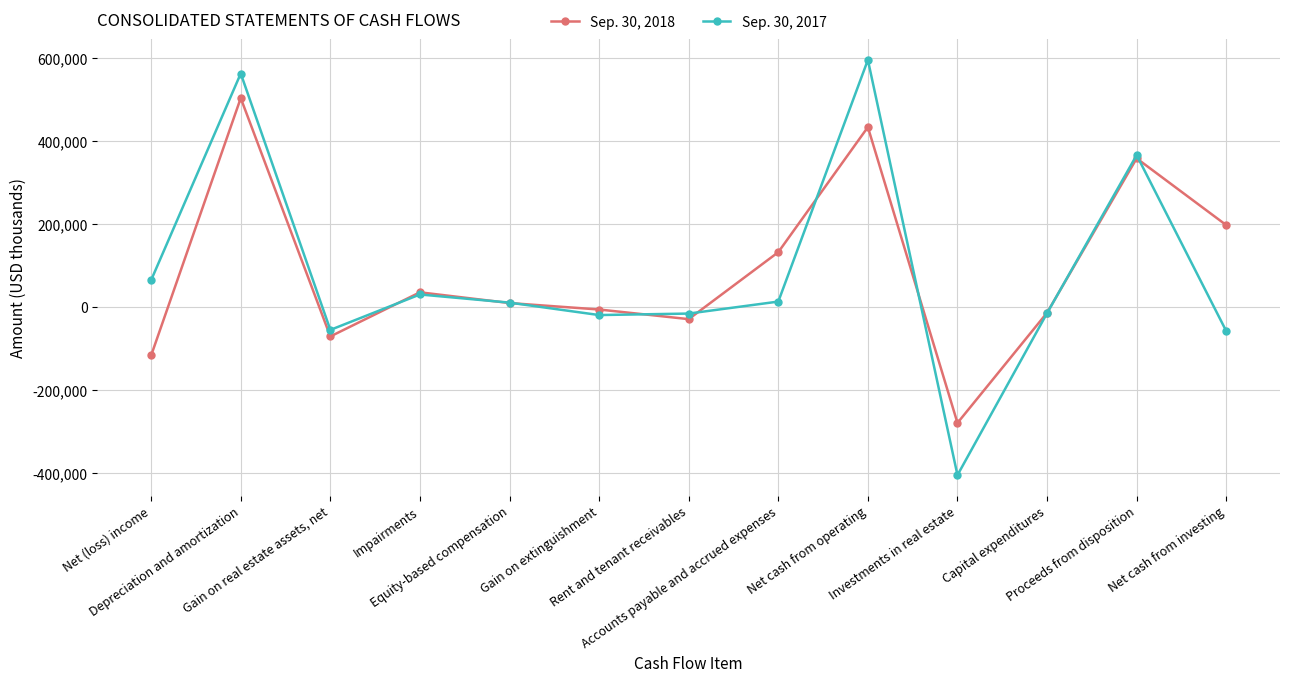

Is it true that Sep. 30, 2017 equals 562673 at Depreciation and amortization?

True